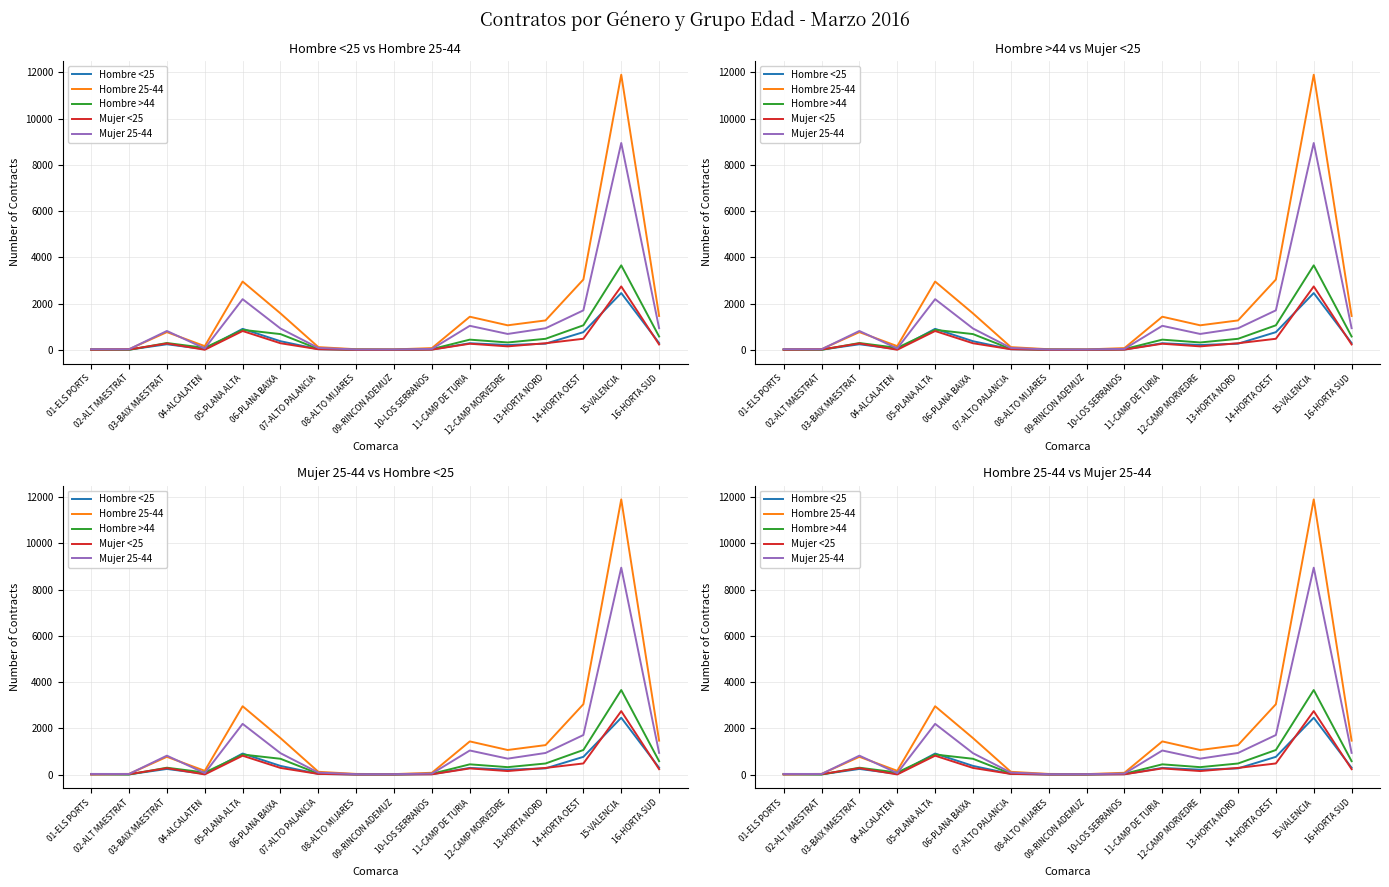

What is the smallest value displayed?

6